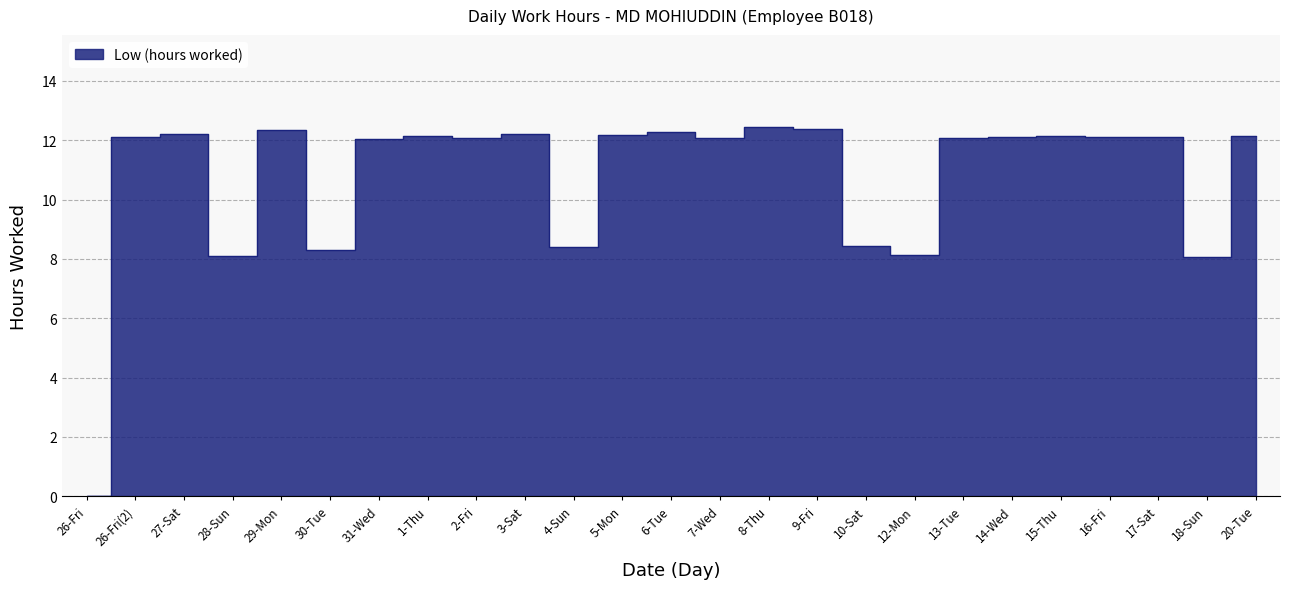

What is the change in value from 10-Sat to 17-Sat?

+3.7